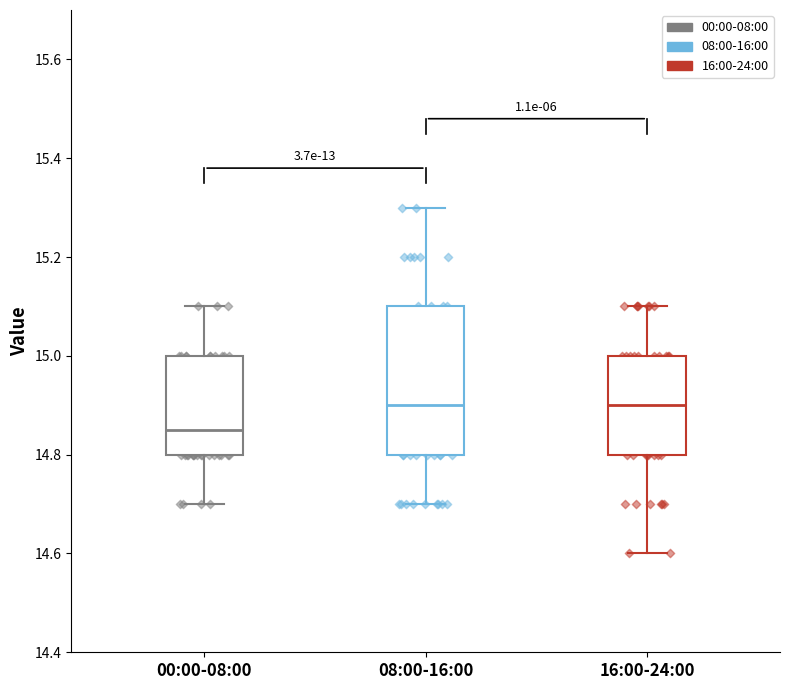

Which box is the tallest, from its lower edge to its upper edge?

08:00-16:00